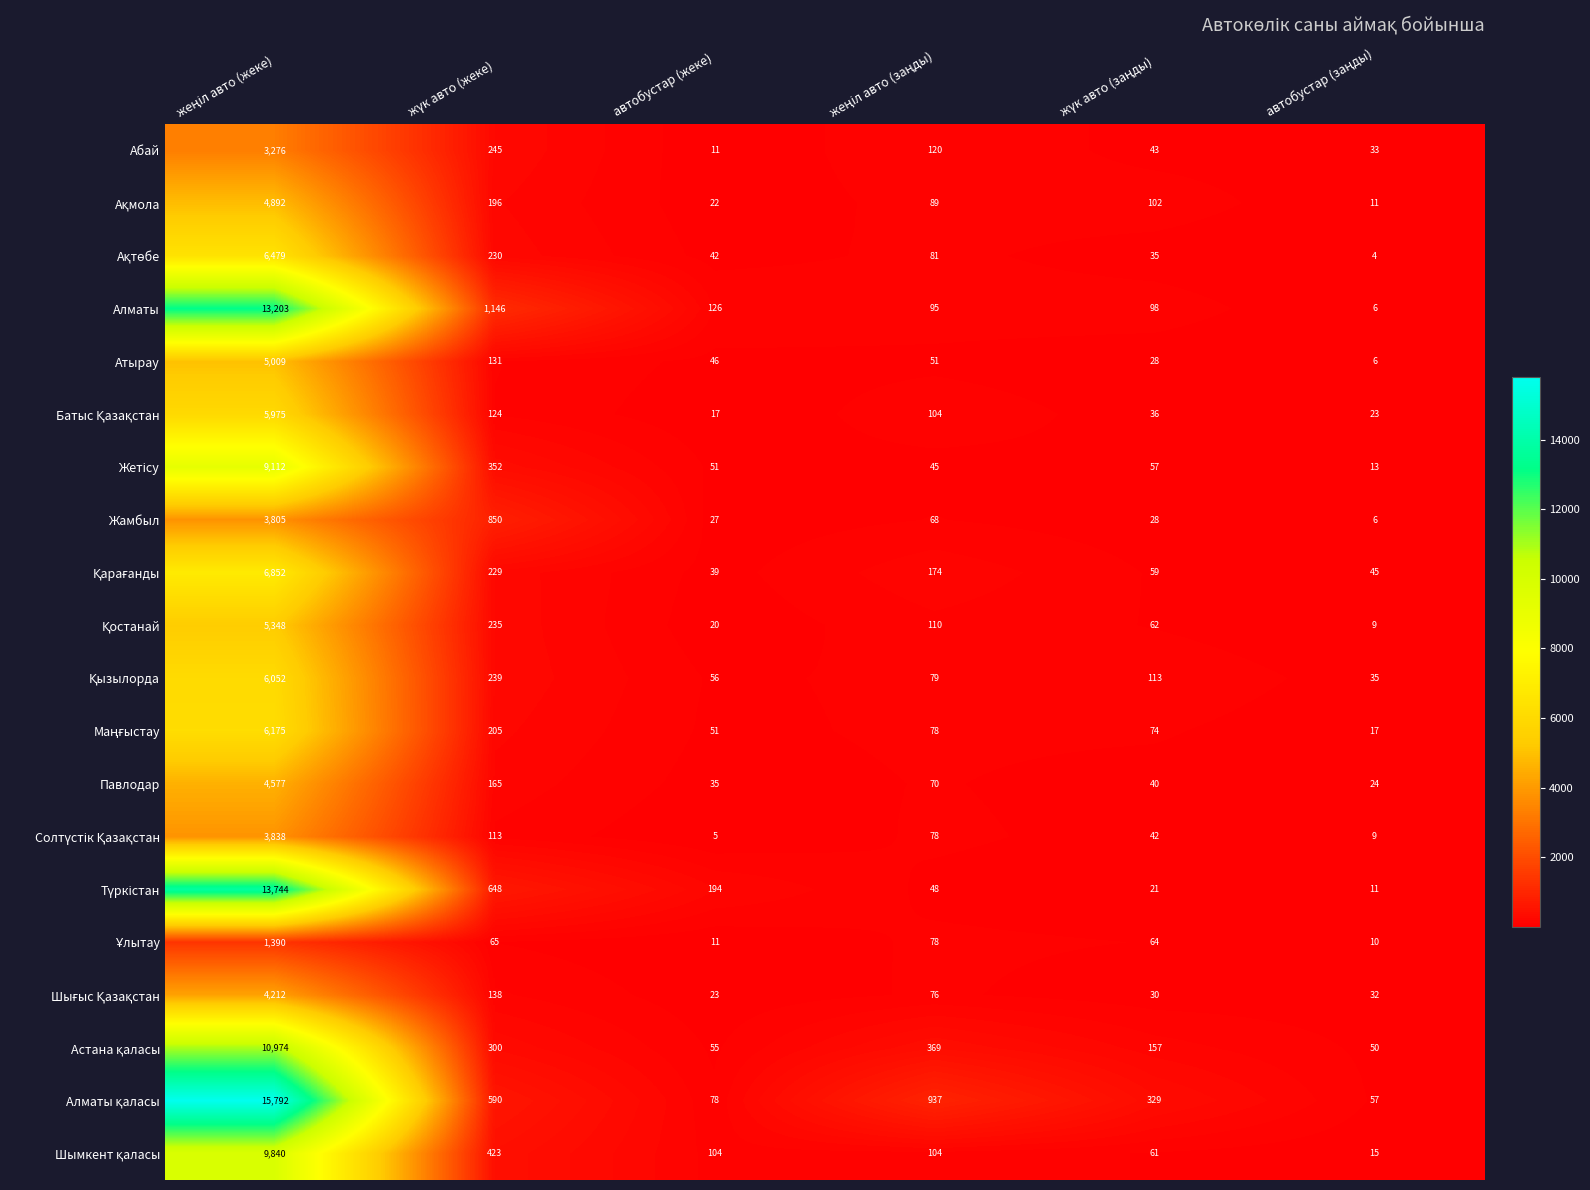

What is the difference between the highest and lowest values at автобустар (жеке)?

189